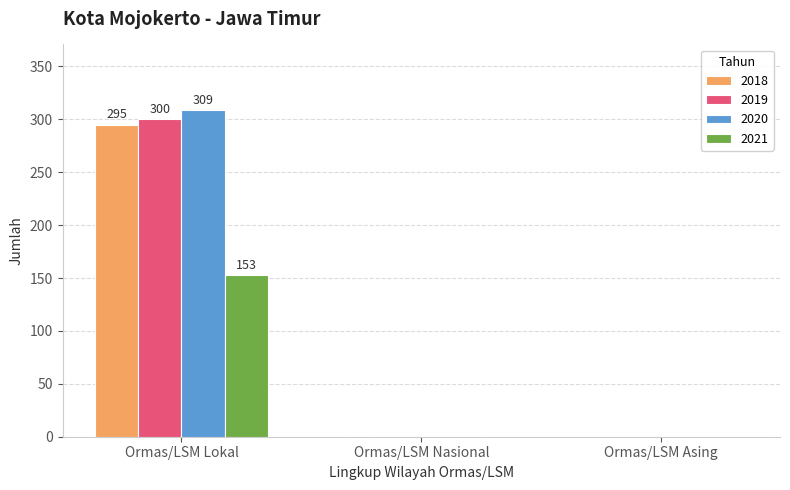

Does the chart contain stacked bars?

No